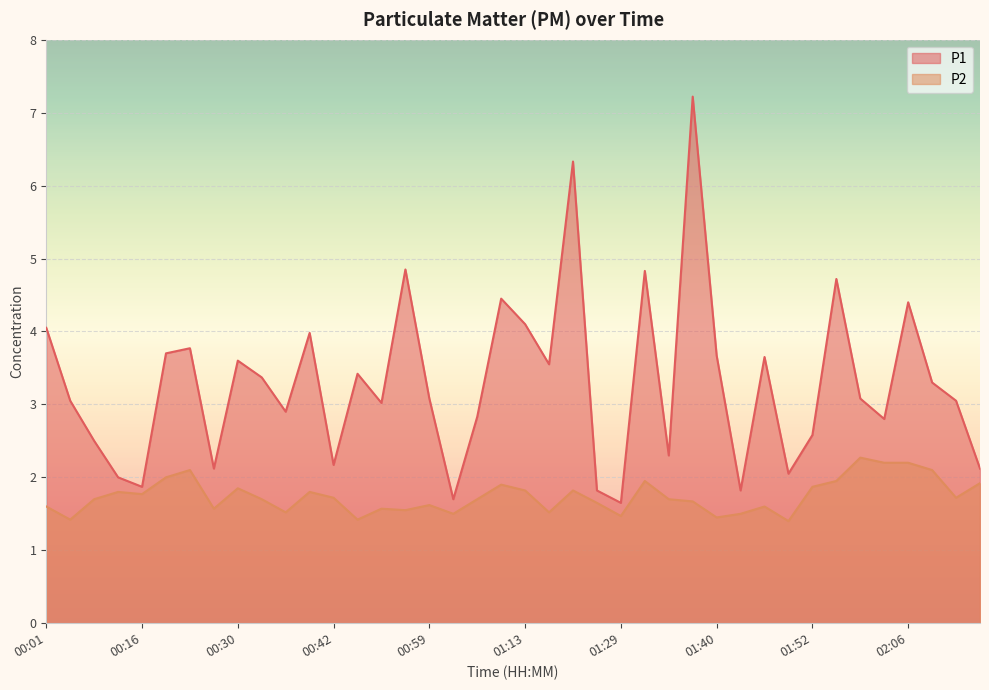

True or false: P2 and P1 cross at least once.

False